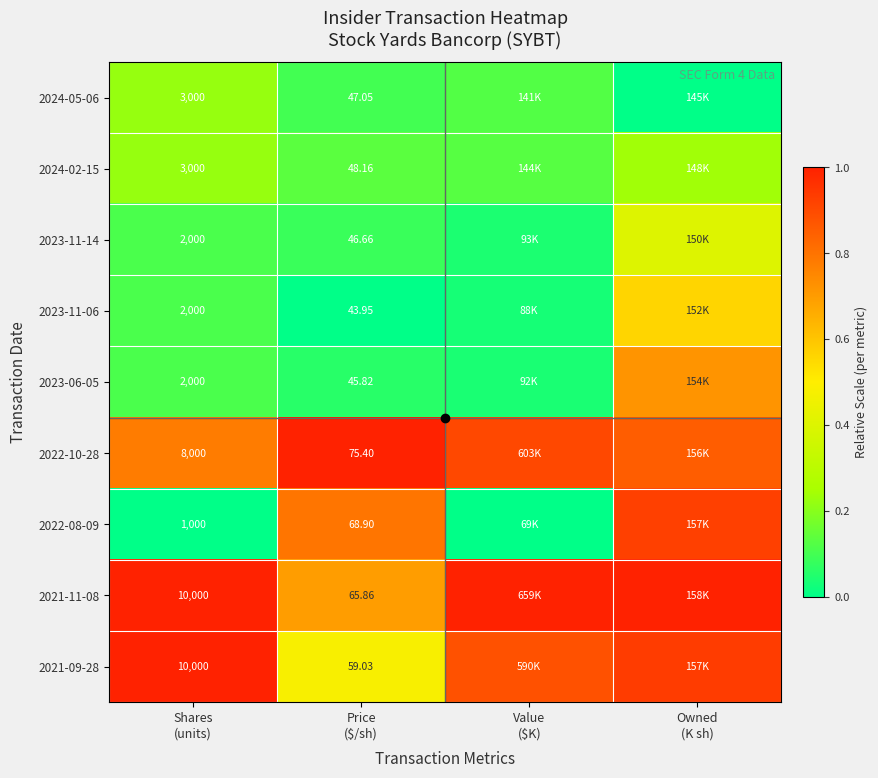

The 2023-11-06 series shows 0.0 at Value ($K). True or false?

False